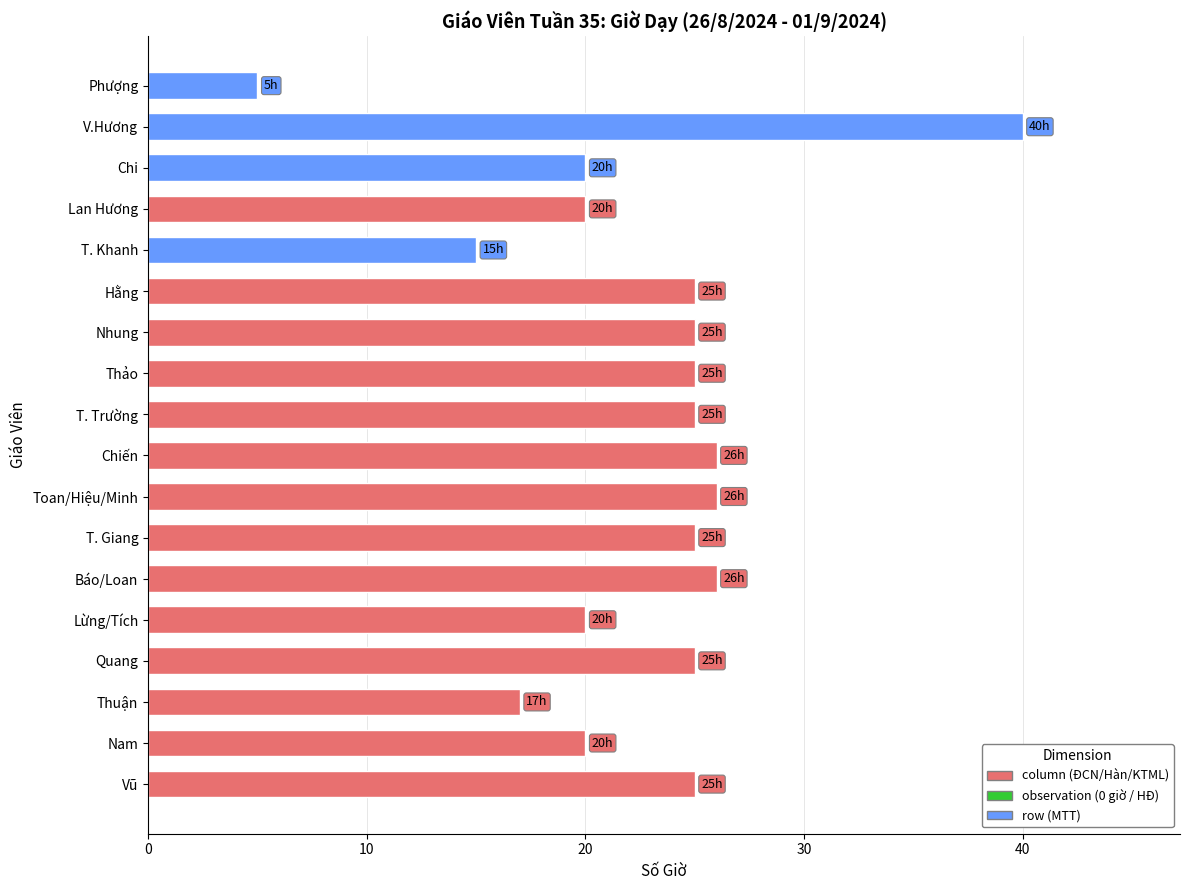

Reading bottom to top, list all the values displayed in this chart.

Vũ=25	Nam=20	Thuận=17	Quang=25	Lừng/Tích=20	Báo/Loan=26	T. Giang=25	Toan/Hiệu/Minh=26	Chiến=26	T. Trường=25	Thảo=25	Nhung=25	Hằng=25	T. Khanh=15	Lan Hương=20	Chi=20	V.Hương=40	Phượng=5